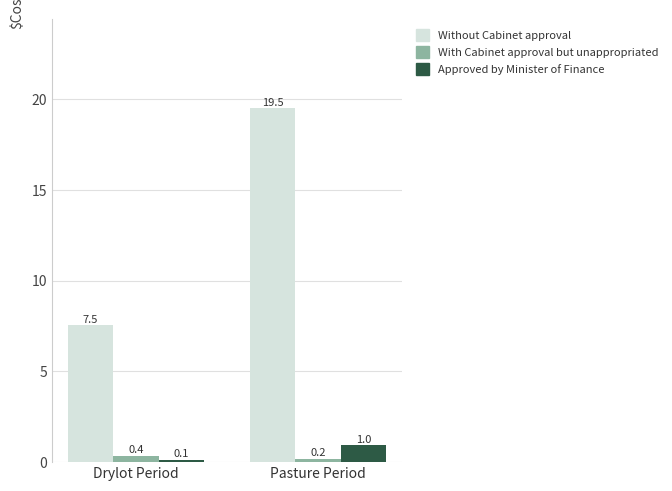

What is the difference between the maximum and minimum values in the Without Cabinet approval series?

12.0